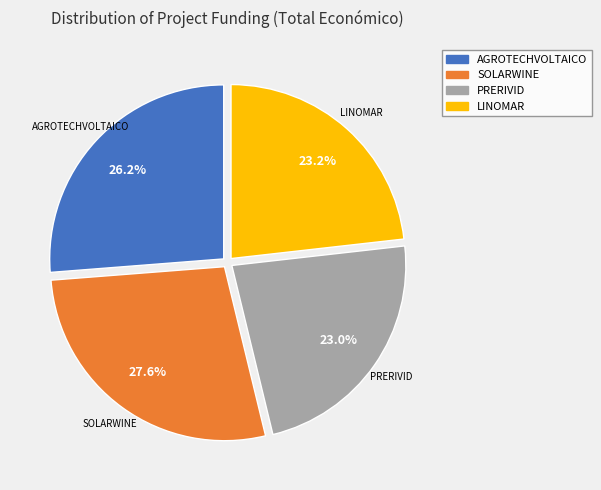

Count the number of slices in the pie.

4